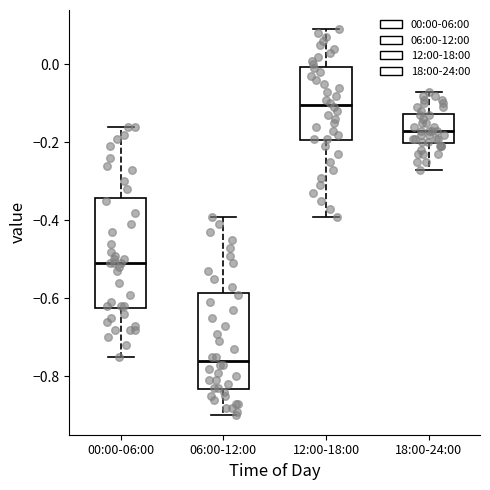

Reading left to right, read every box against the y-axis: the position of its median line, the range the box covers, and the ends of its whiskers. The values are not printed on the chart, so give them approximately, as read against the axis.

00:00-06:00: median -0.50, box -0.62 to -0.34, whiskers -0.74 to -0.16
06:00-12:00: median -0.76, box -0.84 to -0.58, whiskers -0.90 to -0.38
12:00-18:00: median -0.10, box -0.20 to 0.00, whiskers -0.38 to 0.10
18:00-24:00: median -0.16, box -0.20 to -0.12, whiskers -0.26 to -0.06